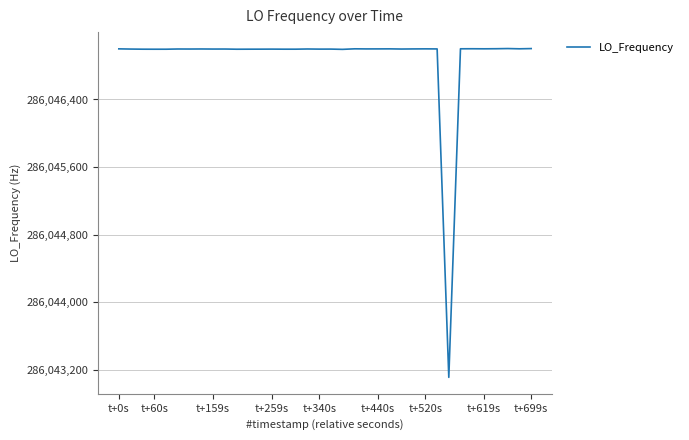

What is the greatest value displayed?

286047002.8